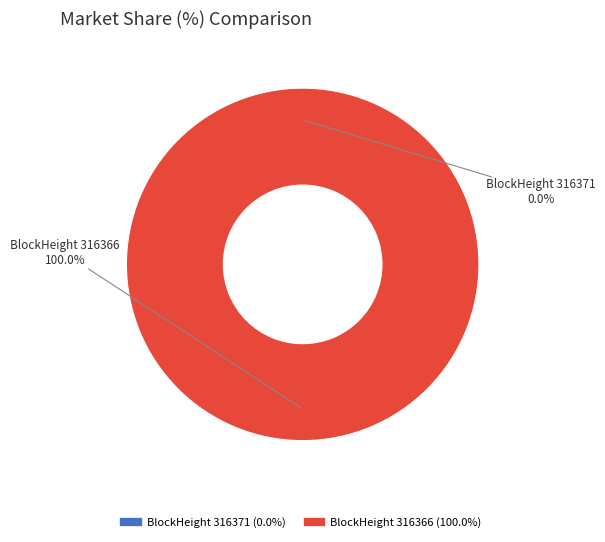

Which category accounts for the majority?

316366